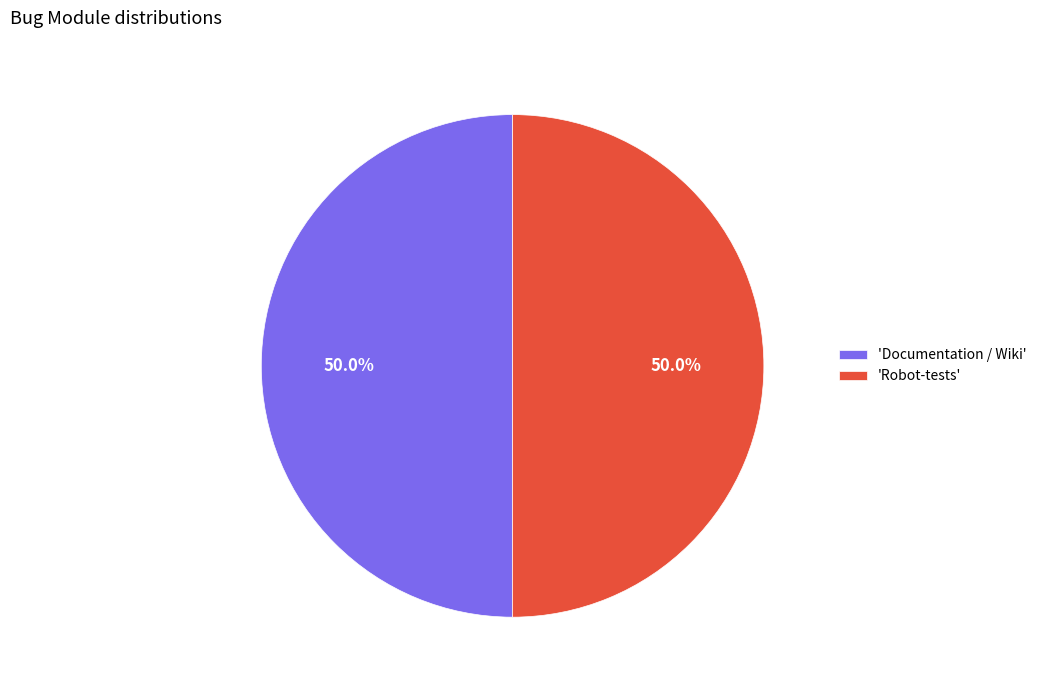

Do 'Documentation / Wiki' and 'Robot-tests' together represent more than half of the pie?

Yes